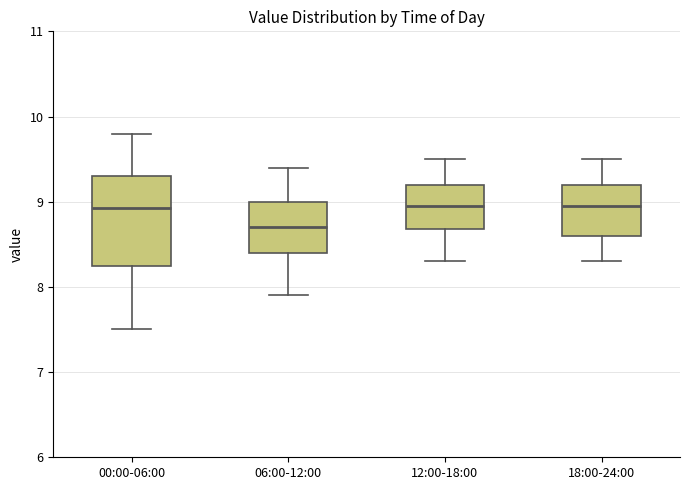

Reading left to right, transcribe this box plot: for each box, give where its median line is, the range the box spans, and where its two whiskers end, as read against the y-axis. The values are not printed on the chart, so give them approximately, as read against the axis.

00:00-06:00: median 8.9, box 8.3 to 9.3, whiskers 7.5 to 9.8
06:00-12:00: median 8.7, box 8.4 to 9.0, whiskers 7.9 to 9.4
12:00-18:00: median 9.0, box 8.7 to 9.2, whiskers 8.3 to 9.5
18:00-24:00: median 9.0, box 8.6 to 9.2, whiskers 8.3 to 9.5